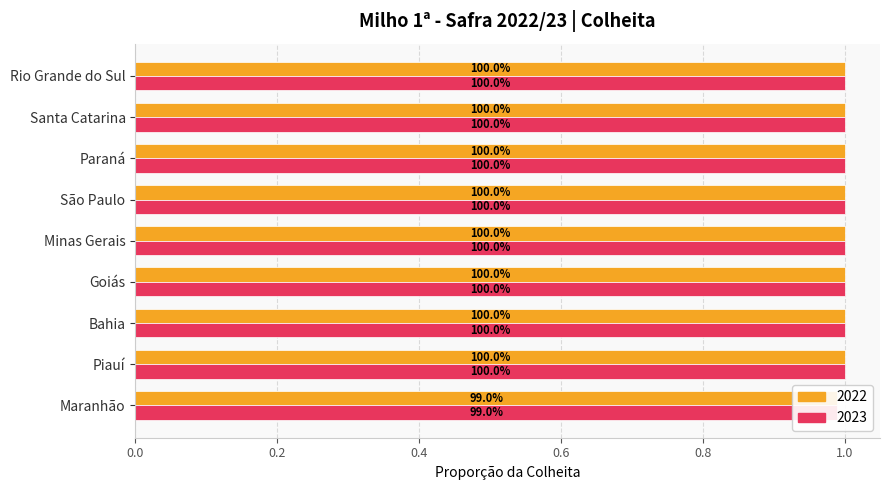

What are all the series names shown in the legend?

2022 (col_3), 2023 (col_4)